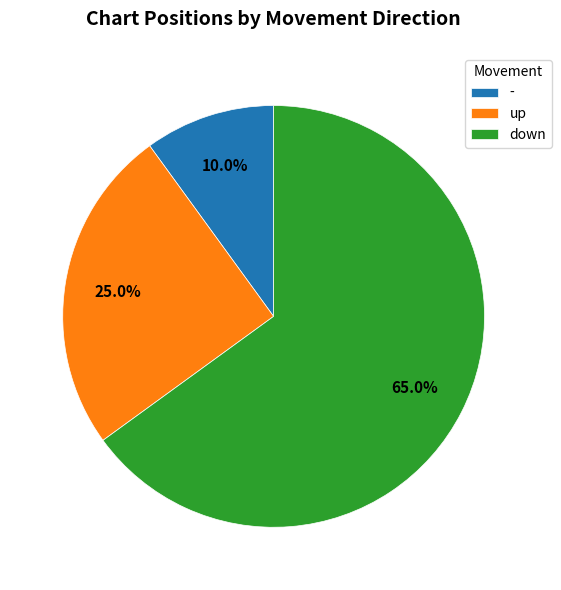

To the nearest percent, what is the average slice percentage?

33%